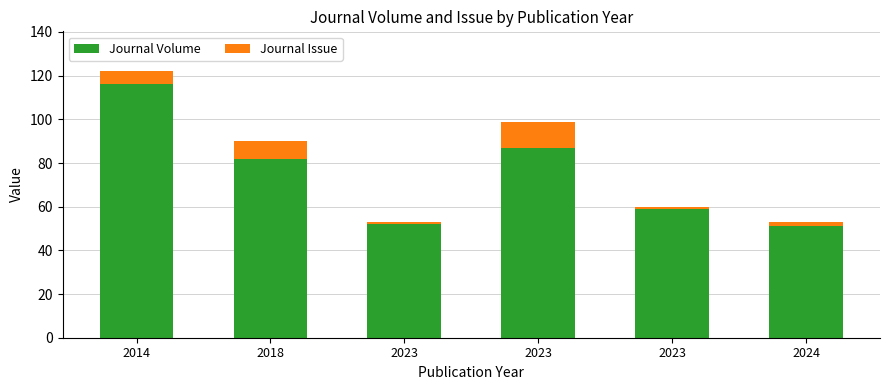

Between 2018 and 2023, which series saw the biggest shift?

Journal Volume